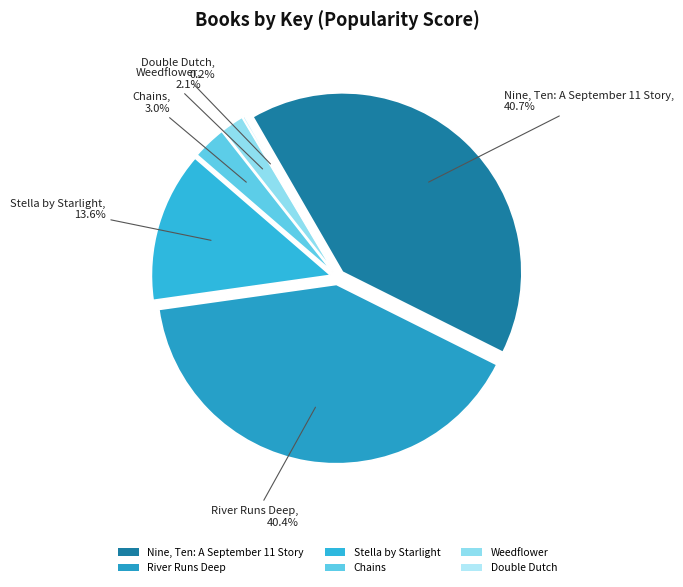

Is the sum of Nine, Ten: A September 11 Story and Weedflower greater than half?

No